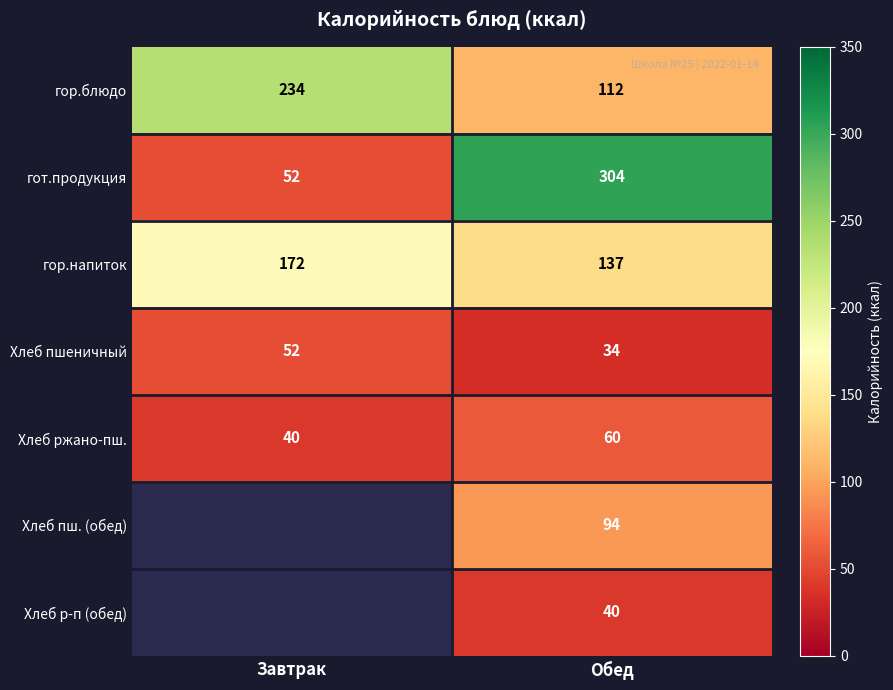

At which category is the sum across all series the highest?

Обед